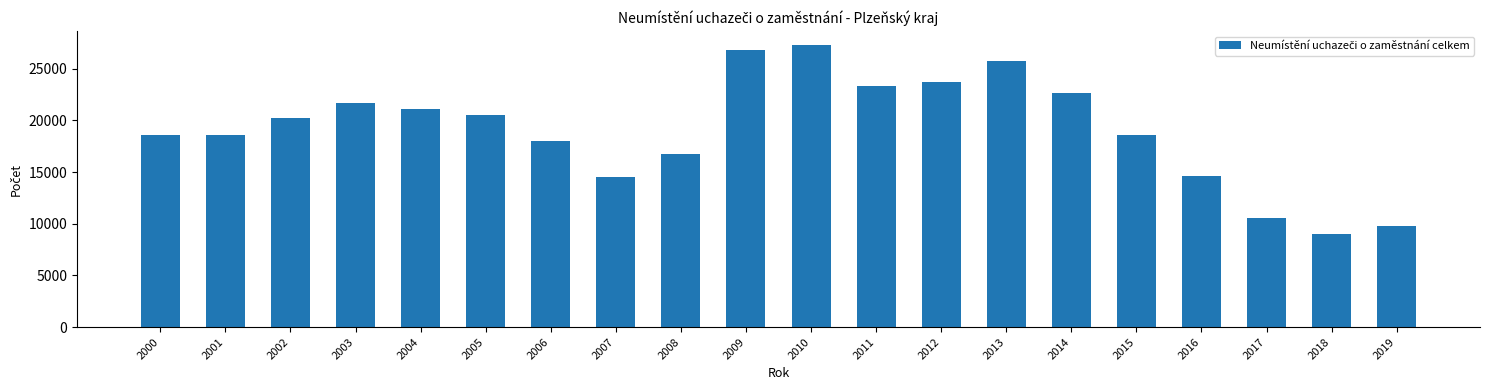

What is the average value?

19090